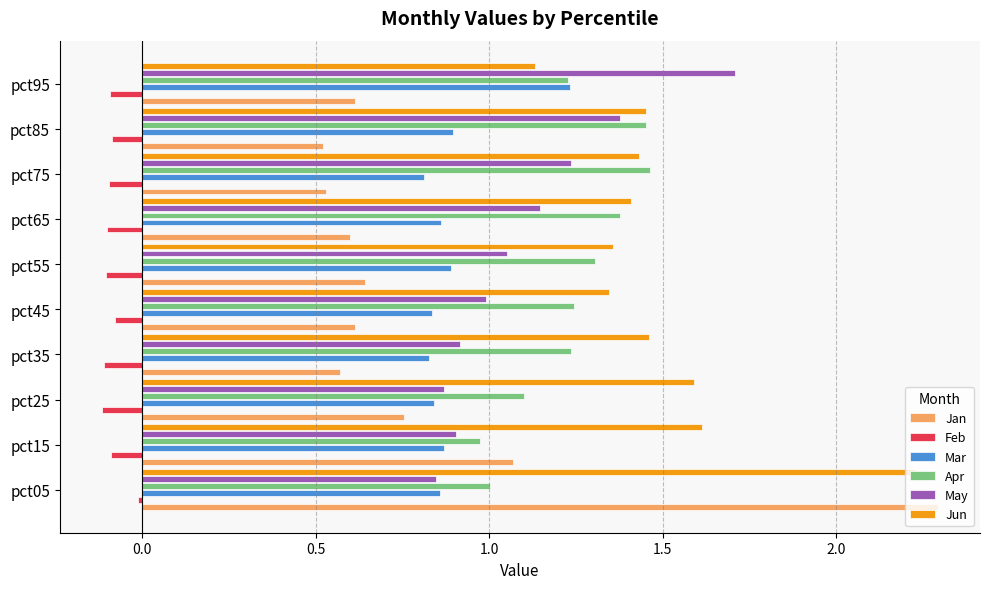

Is the value of May at pct75 greater than the value of Mar at pct35?

Yes